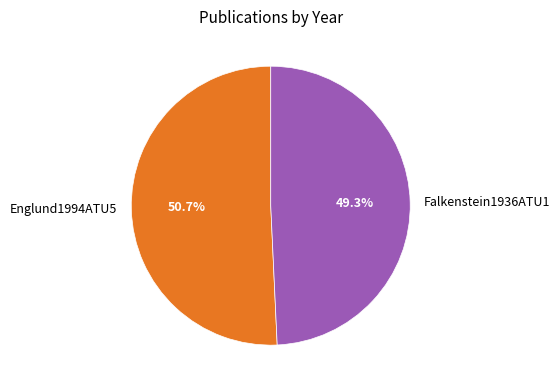

Rank the categories by value from highest to lowest.

Englund1994ATU5, Falkenstein1936ATU1